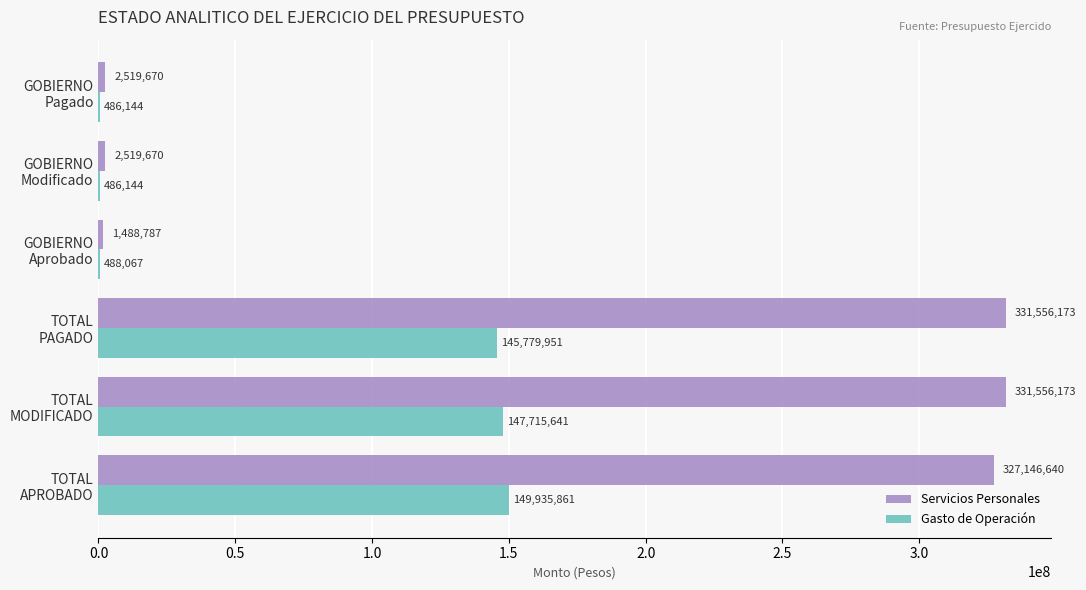

Which series has the largest total across all categories?

Servicios Personales